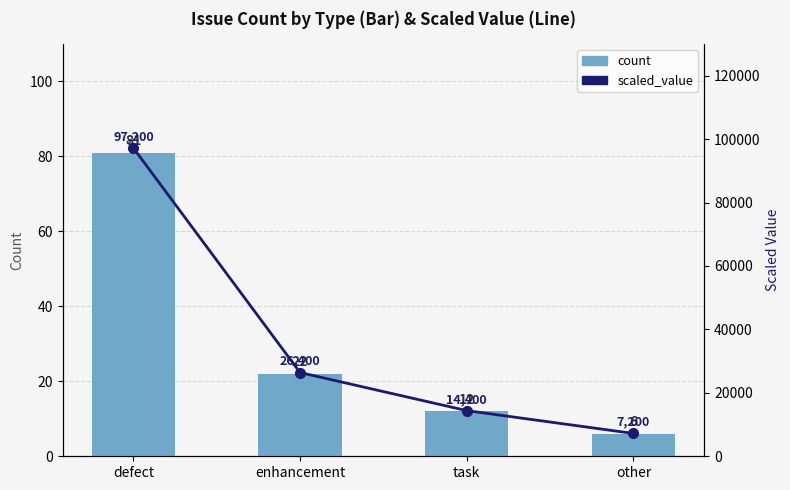

Reading right to left, what are all the values shown in this chart?

count: 6	12	22	81
scaled_value: 7200	14400	26400	97200